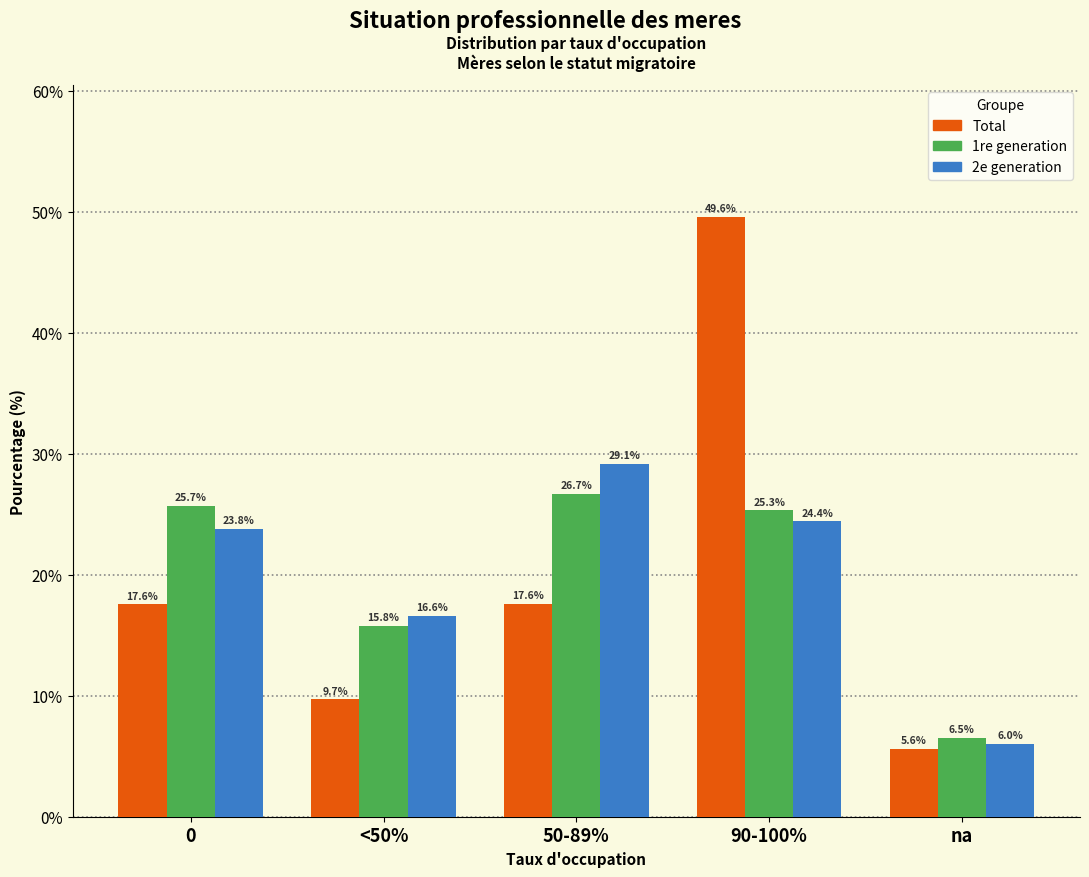

Reading right to left, what are all the values shown in this chart?

Total: na=5.6	90-100%=49.6	50-89%=17.6	<50%=9.7	0=17.6
1re generation: na=6.5	90-100%=25.3	50-89%=26.7	<50%=15.8	0=25.7
2e generation: na=6.0	90-100%=24.4	50-89%=29.1	<50%=16.6	0=23.8